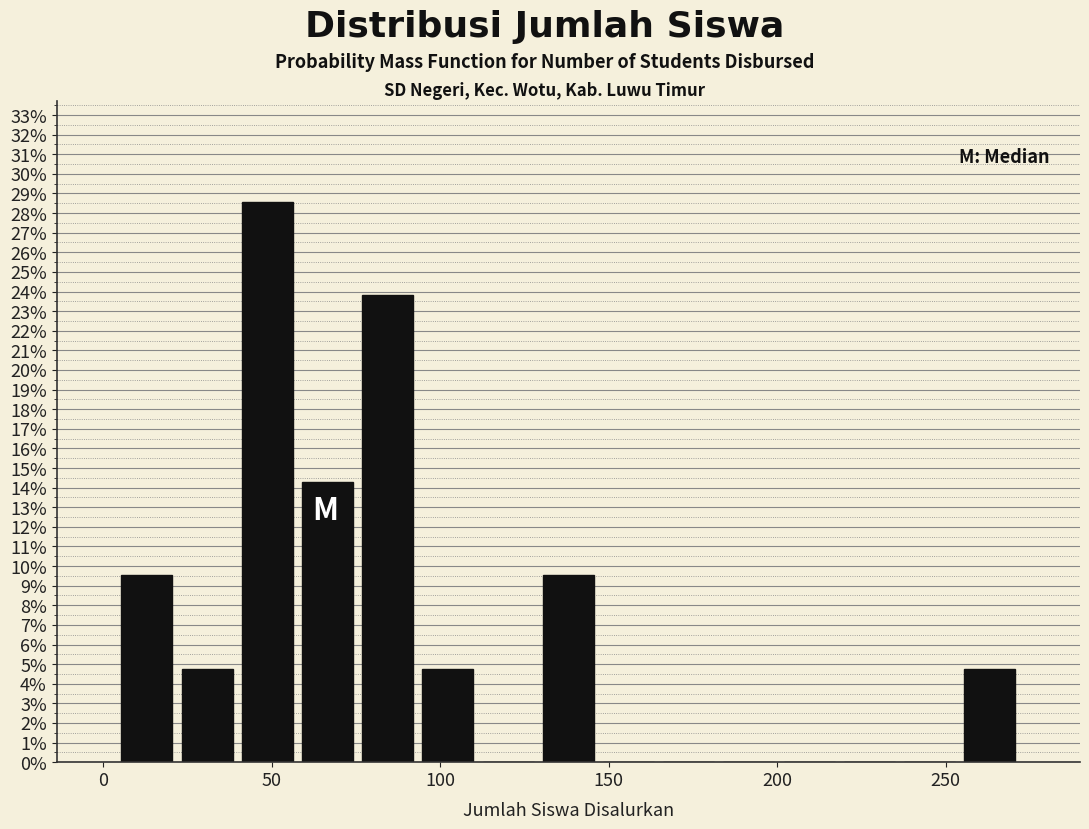

Read against the x-axis, roughly where is the centre of the tallest bar?

50